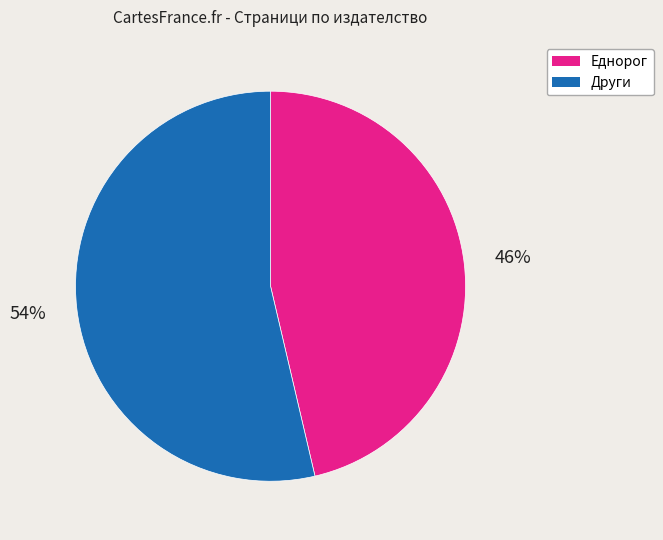

The Еднорог slice represents 46% of the pie. True or false?

True